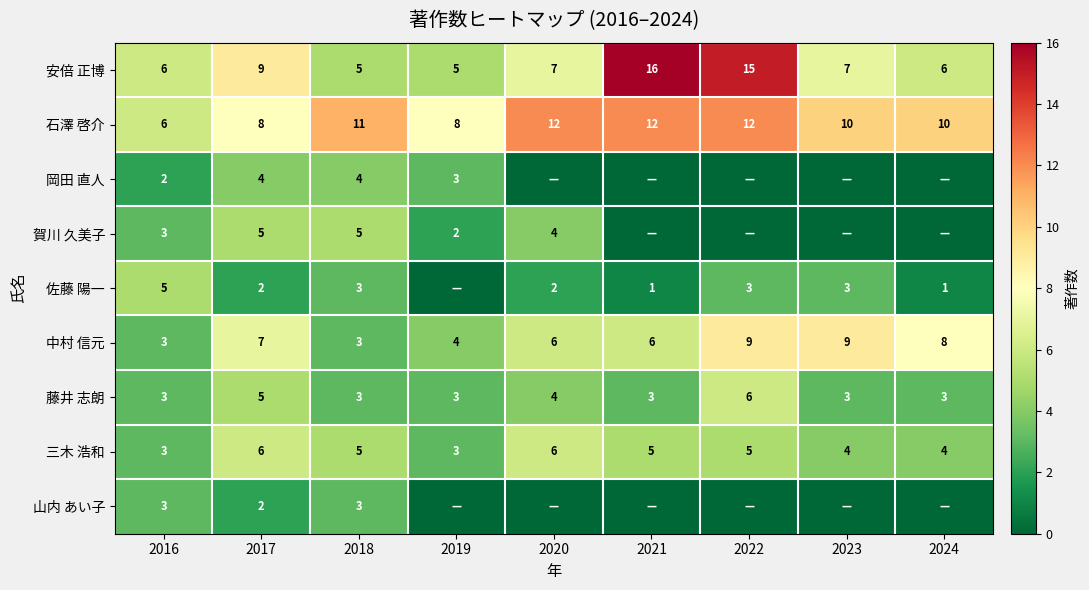

The 岡田 直人 series shows 3 at 2016. True or false?

False